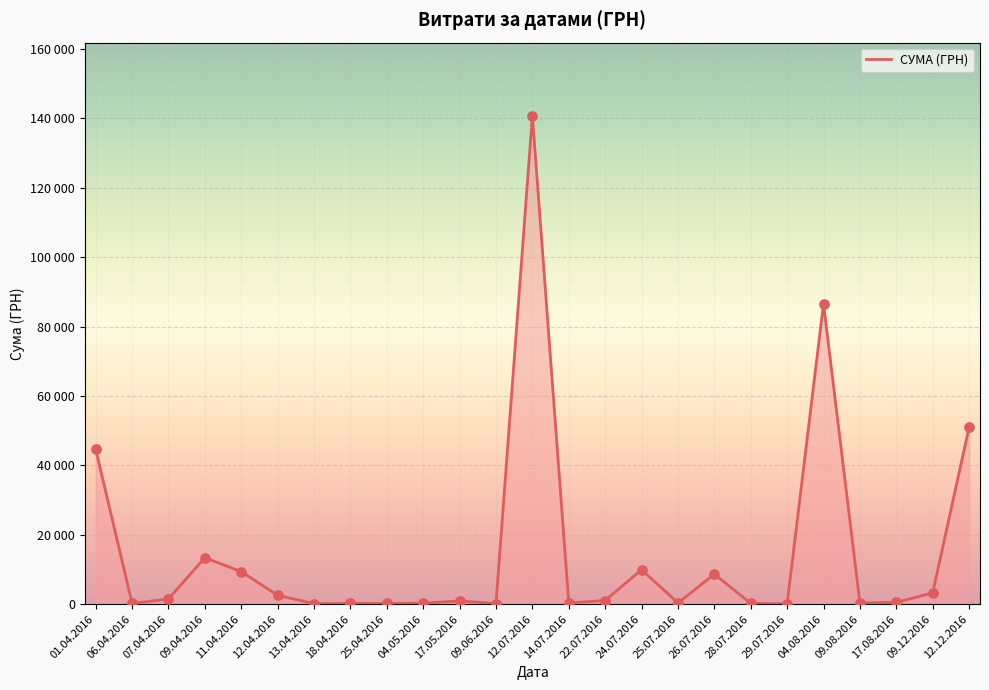

Which has a higher value, 09.06.2016 or 17.08.2016?

17.08.2016